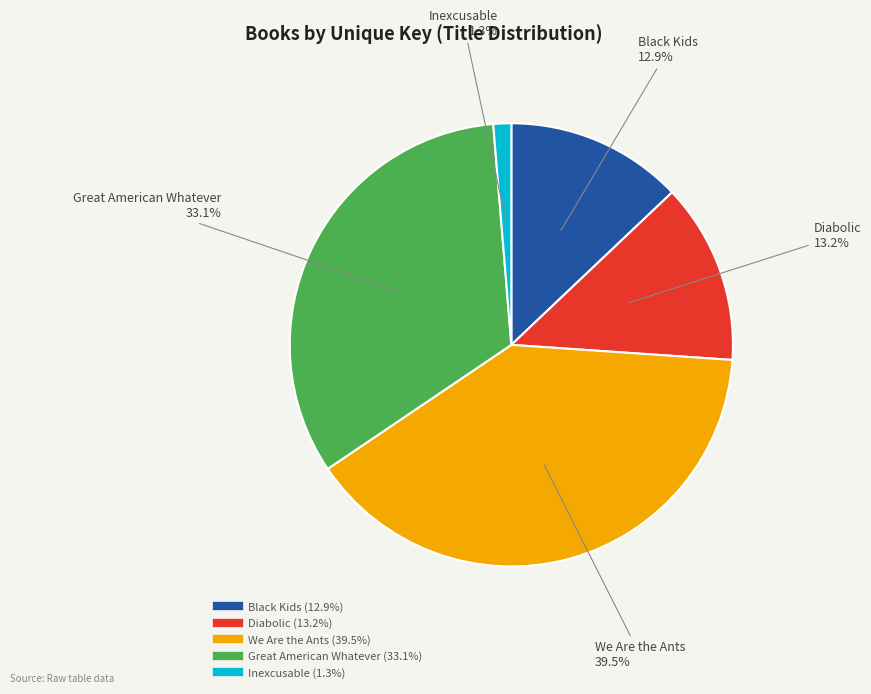

How much of the chart is everything except Black Kids?

87.1%